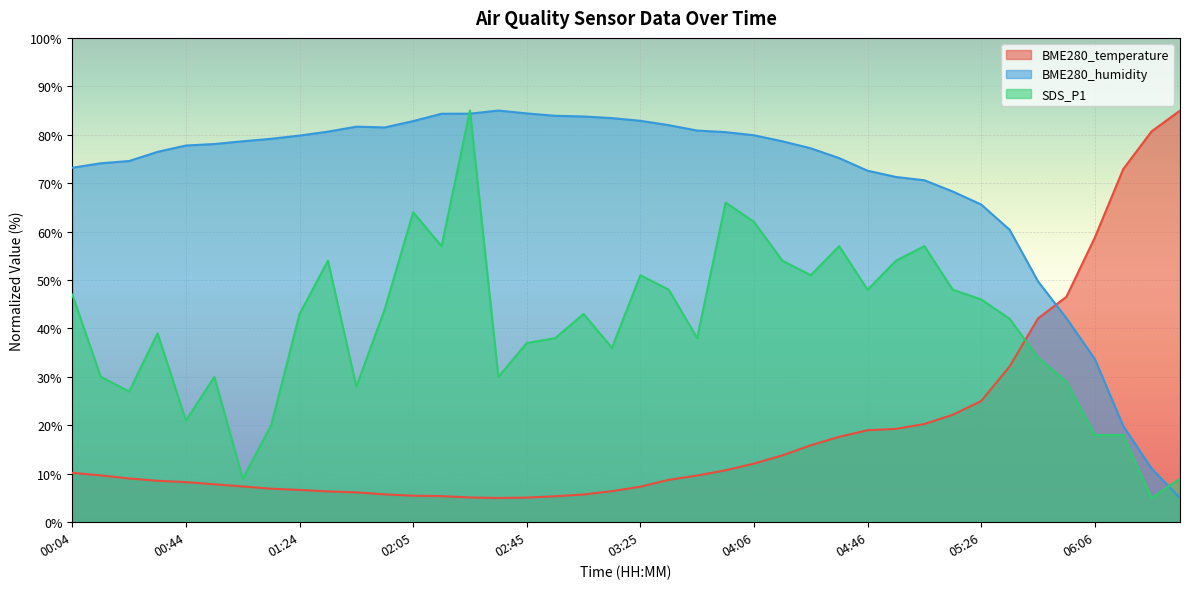

What is the spread (max minus min) of values at 05:46?

15.7